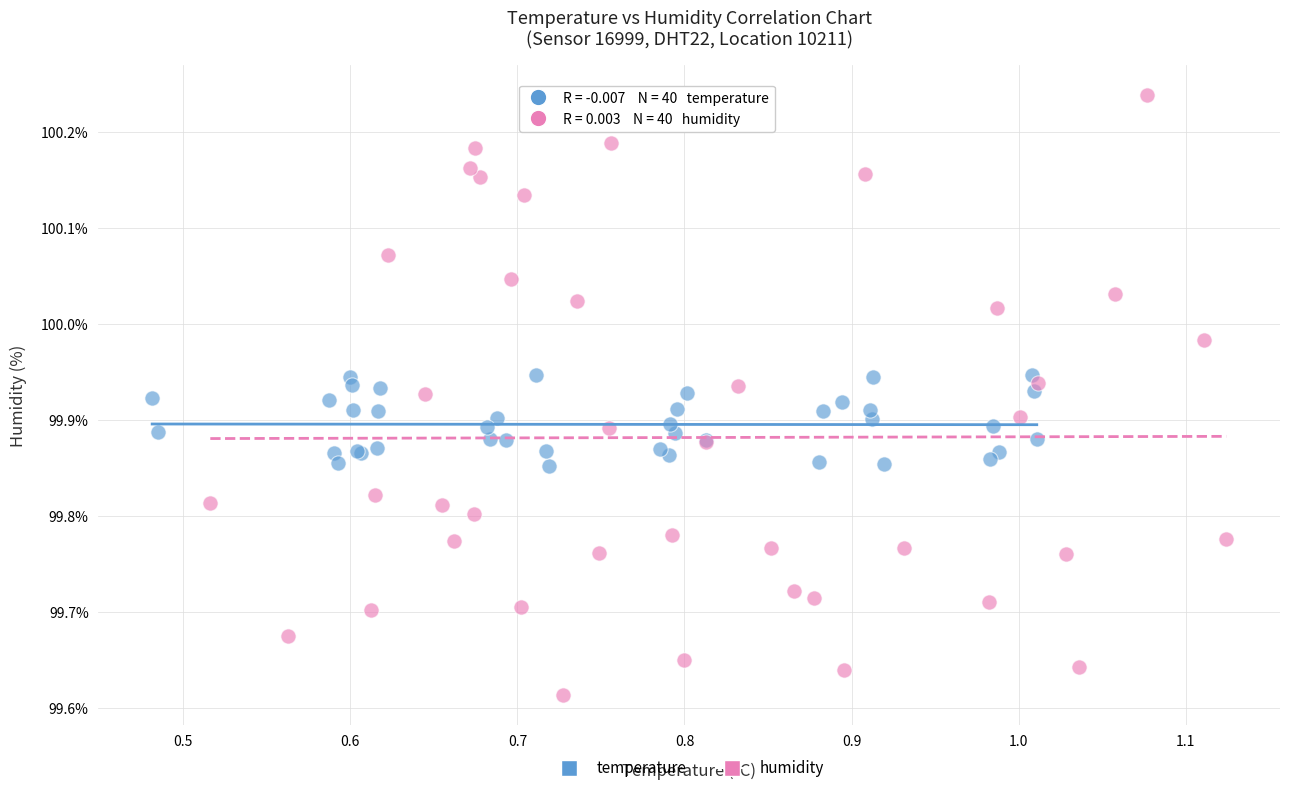

Which series contains the highest Y value?

humidity